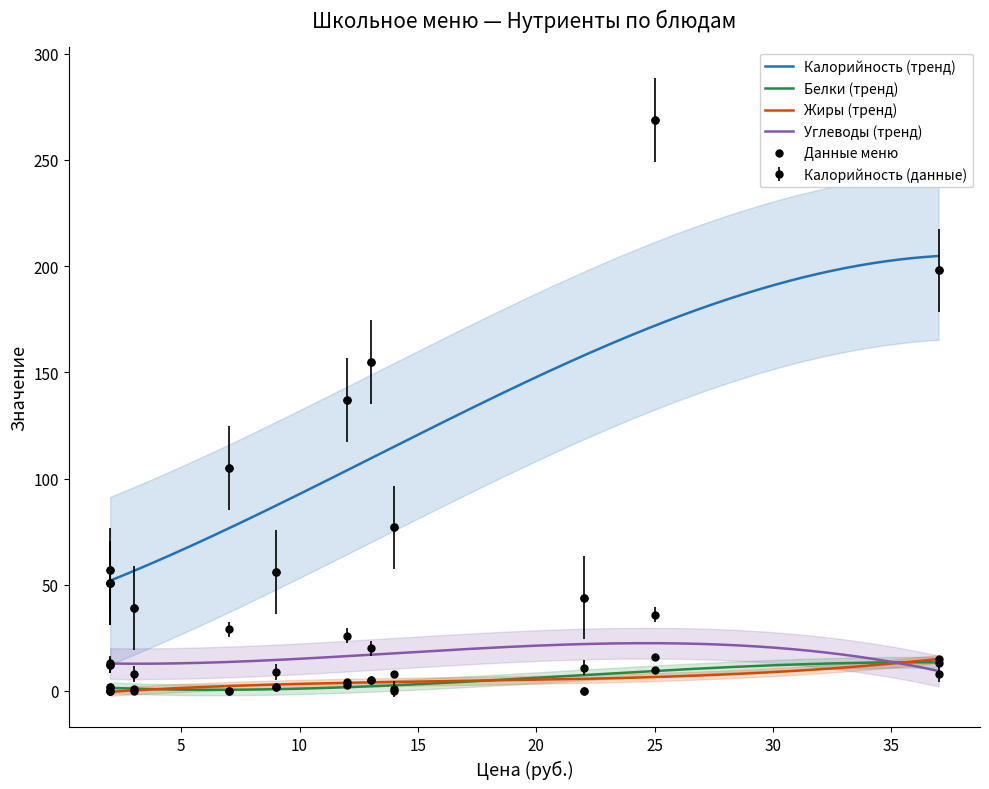

True or false: Белки (тренд) and Калорийность (тренд) cross at least once.

False